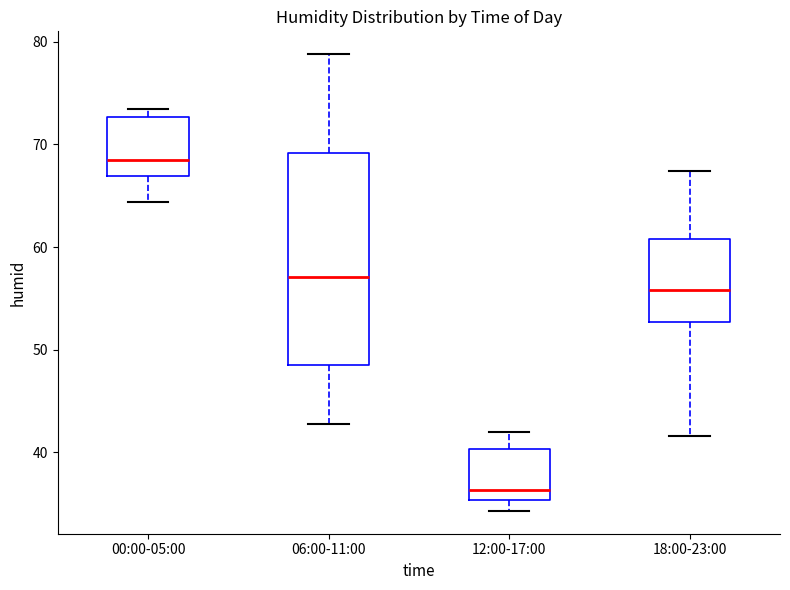

Which box's median line is the highest?

00:00-05:00